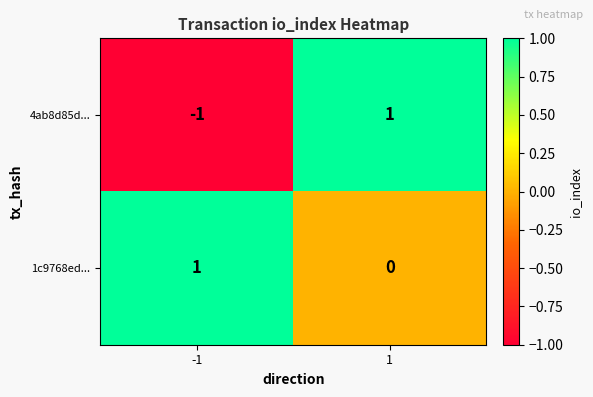

At how many categories does at least one series exceed 0?

2